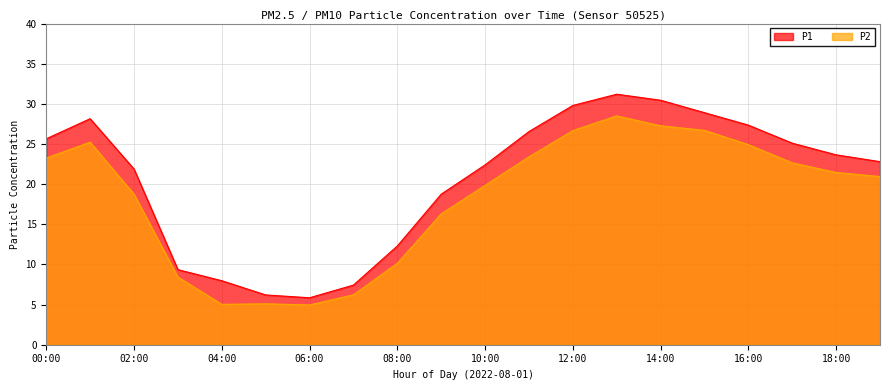

What is the total value across all series at 19:00?

43.8